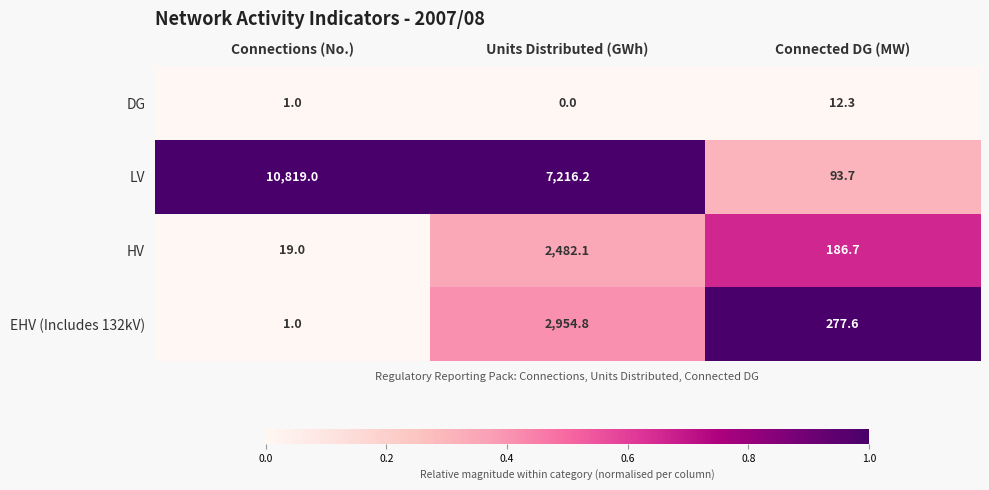

What is the difference between the highest and lowest values at Units Distributed (GWh)?

7216.2